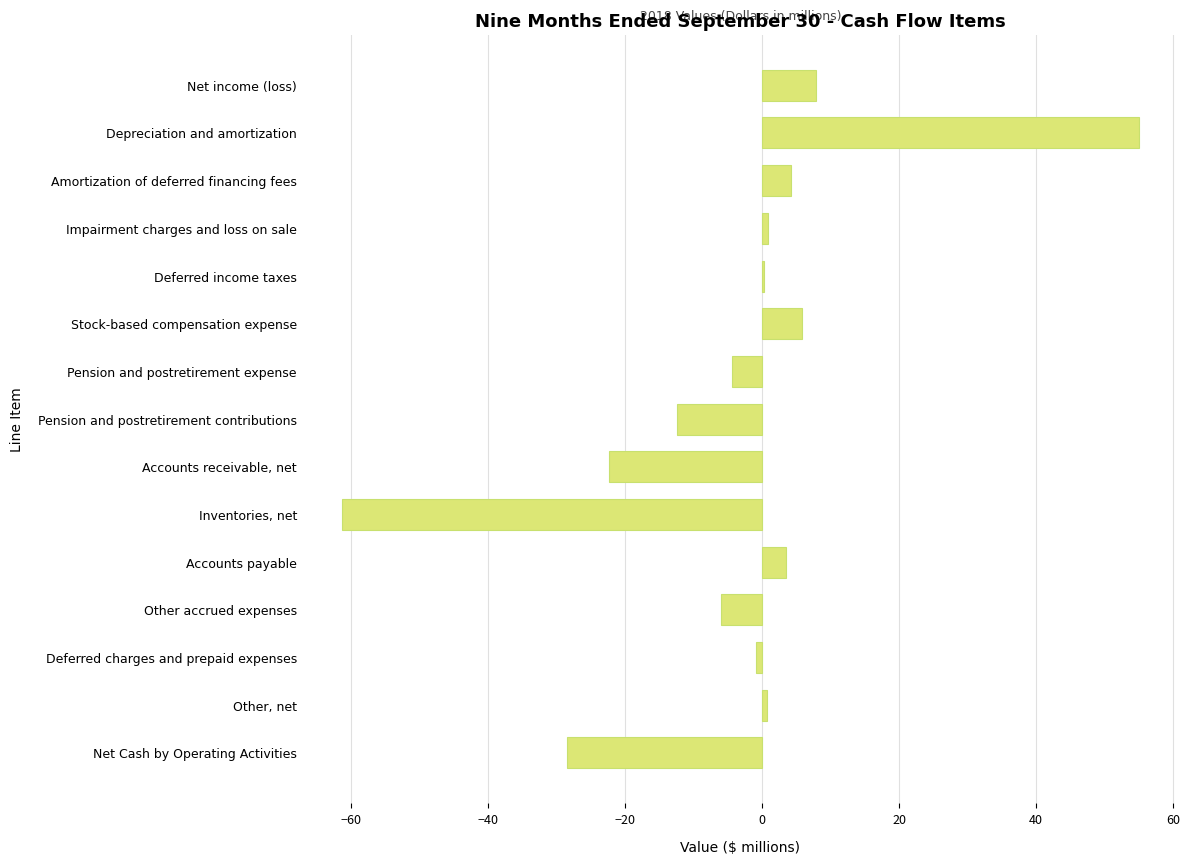

What is the change in value from Depreciation and amortization to Pension and postretirement contributions?

-67.4